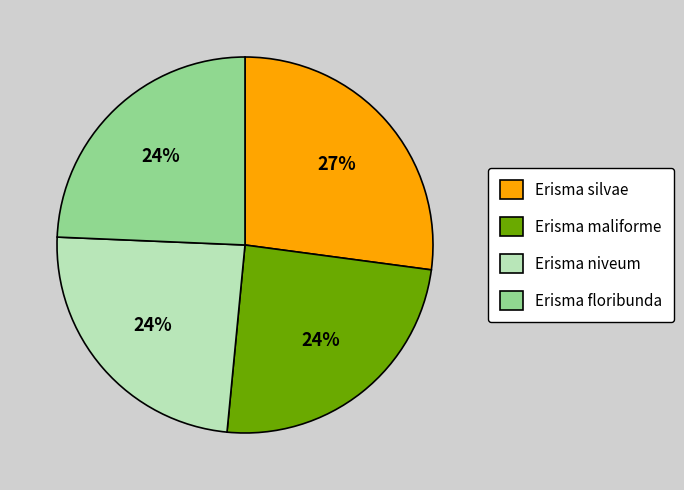

Count the number of slices in the pie.

4